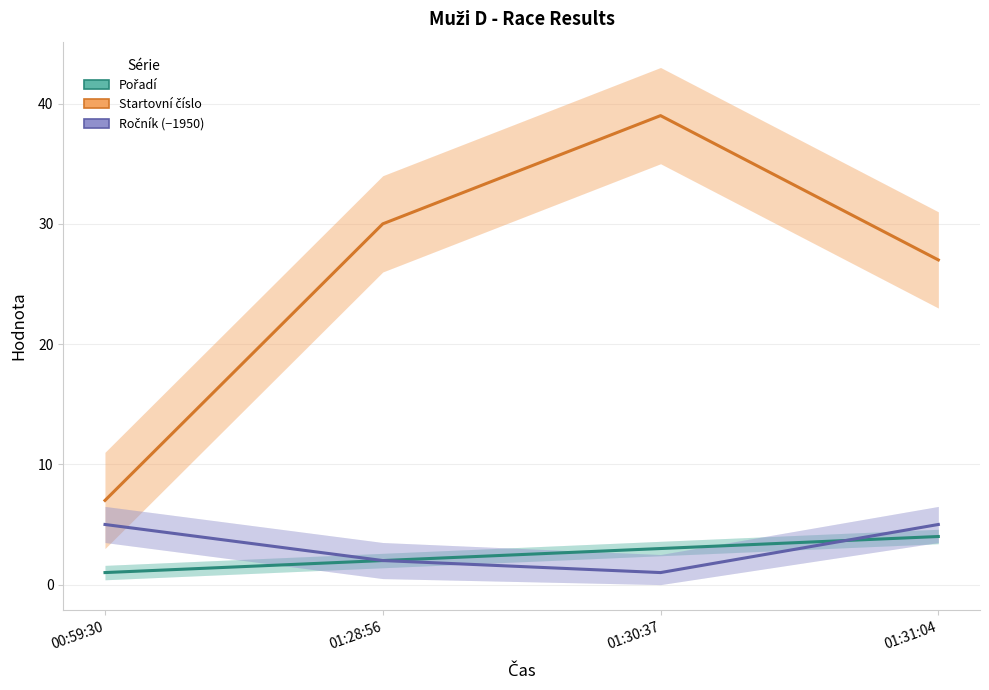

List the series in order of their peak value, lowest first.

Pořadí, Ročník (−1950), Startovní číslo